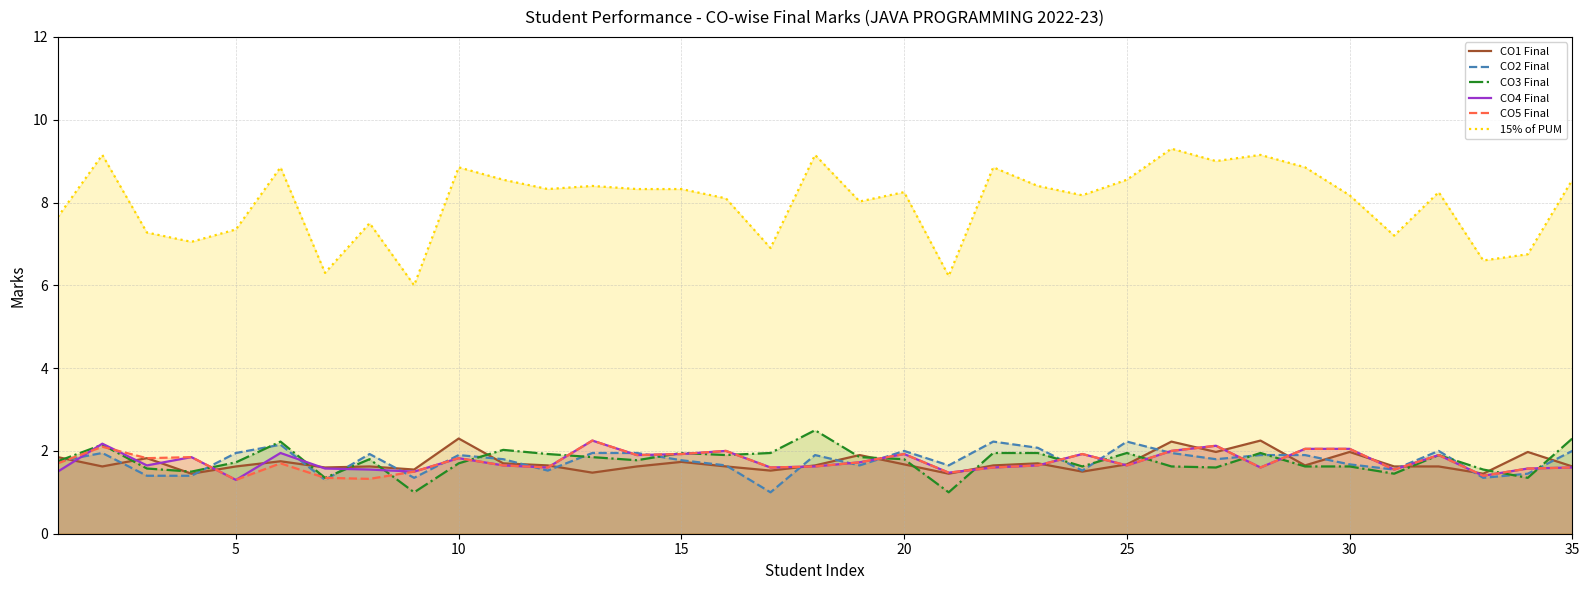

What is the total value across all series at 15?

17.6